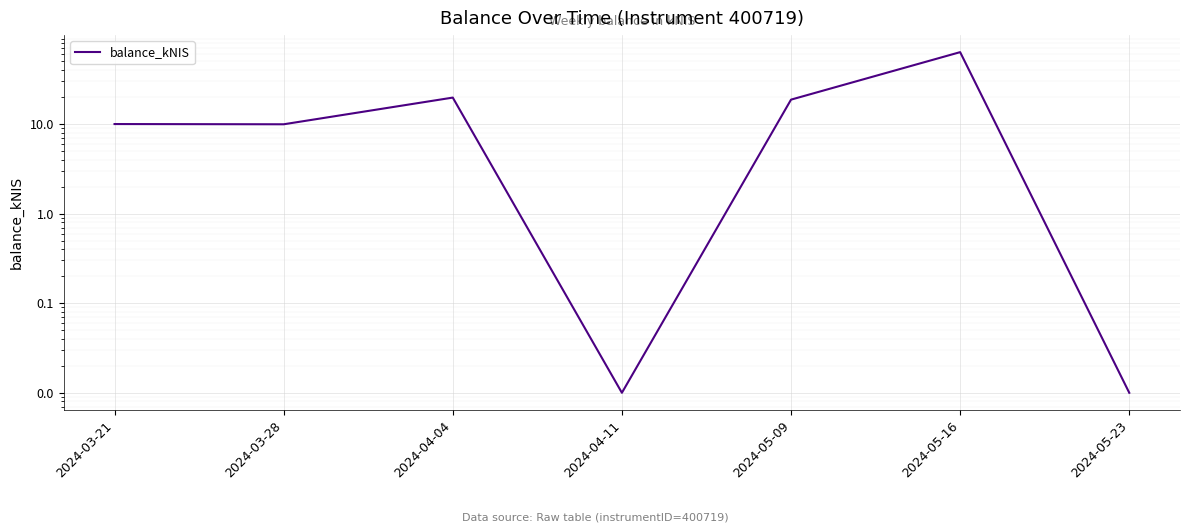

Reading left to right, extract all data points from this chart.

2024-03-21=10.0	2024-03-28=9.9	2024-04-04=19.8	2024-04-11=0.0	2024-05-09=18.8	2024-05-16=63.6	2024-05-23=0.0